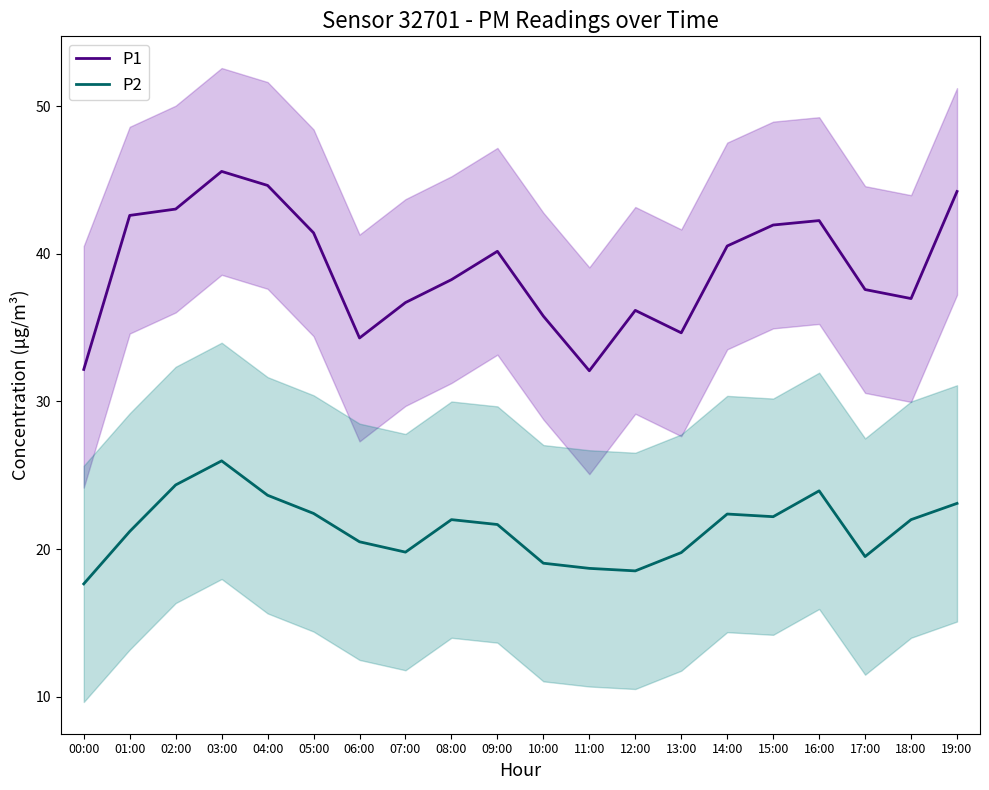

Is the value of P2 at 00:00 greater than the value of P1 at 07:00?

No